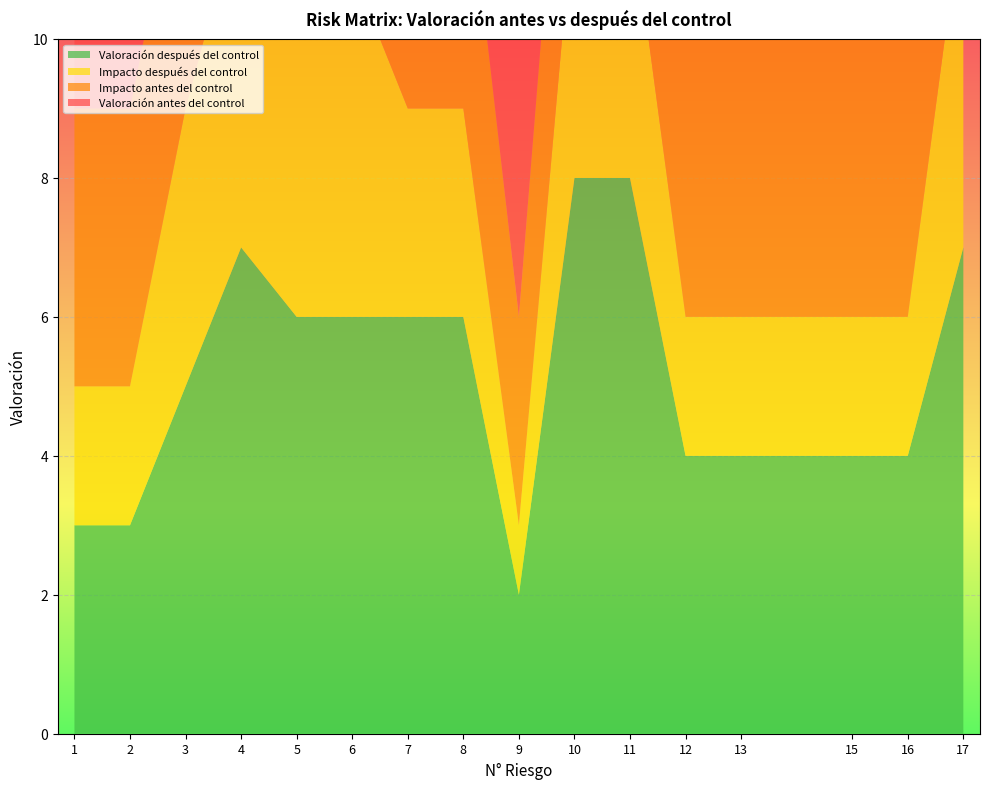

Reading right to left, extract all data points from this chart.

Valoración después del control: 17=7	16=4	15=4	13=4	12=4	11=8	10=8	9=2	8=6	7=6	6=6	5=6	4=7	3=5	2=3	1=3
Valoración antes del control: 17=8	16=7	15=7	13=6	12=7	11=9	10=9	9=5	8=8	7=8	6=7	5=6	4=7	3=6	2=5	1=5
Impacto después del control: 17=5	16=2	15=2	13=2	12=2	11=4	10=4	9=1	8=3	7=3	6=5	5=5	4=5	3=4	2=2	1=2
Impacto antes del control: 17=5	16=4	15=4	13=4	12=4	11=4	10=4	9=3	8=4	7=3	6=5	5=5	4=5	3=4	2=4	1=4